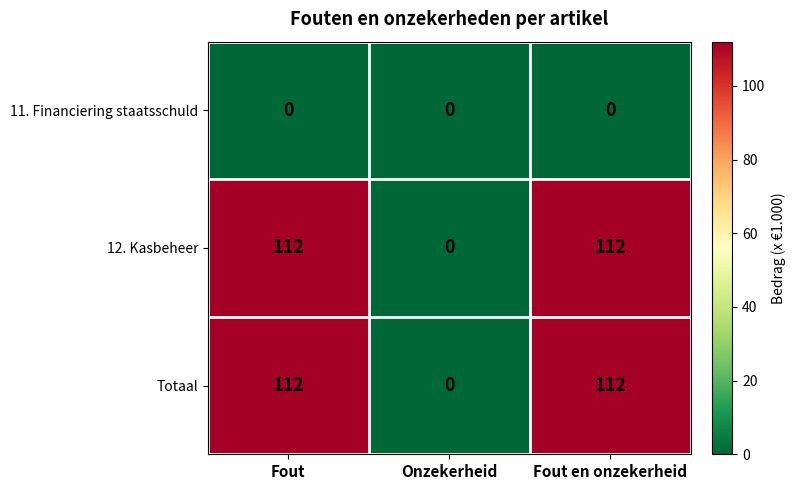

Reading left to right, extract all data points from this chart.

11. Financiering staatsschuld: Fout=0	Onzekerheid=0	Fout en onzekerheid=0
12. Kasbeheer: Fout=112	Onzekerheid=0	Fout en onzekerheid=112
Totaal: Fout=112	Onzekerheid=0	Fout en onzekerheid=112